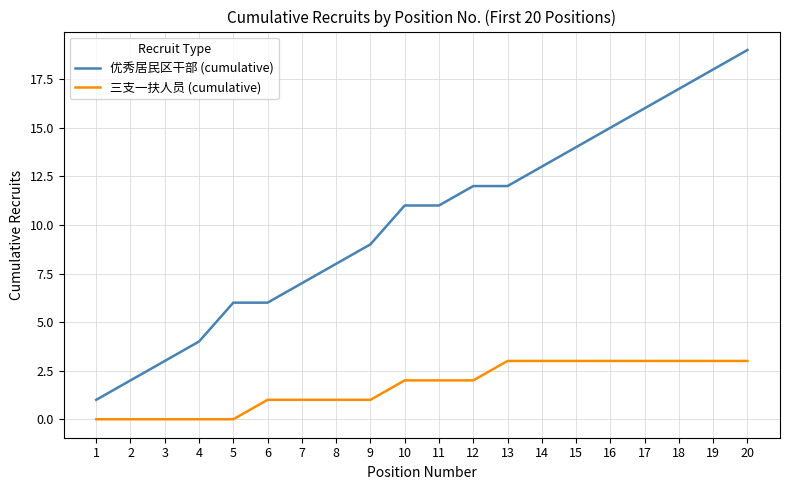

Which series has the largest total across all categories?

优秀居民区干部 (cumulative)